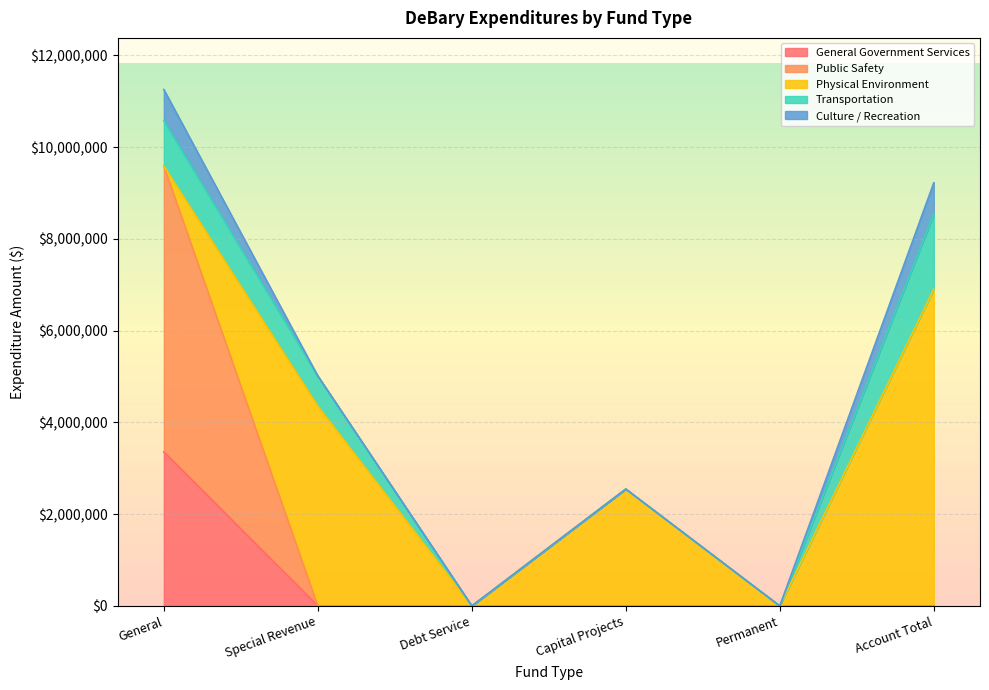

Which category has the lowest value in the Transportation series?

Debt Service